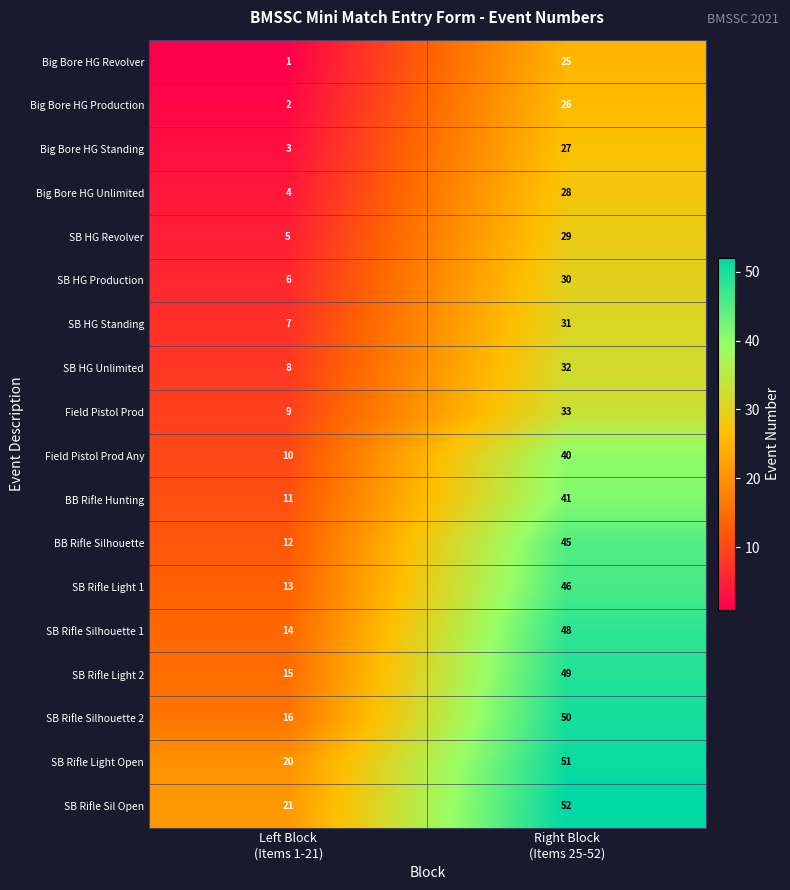

List the series in order of their peak value, highest first.

SB Rifle Sil Open, SB Rifle Light Open, SB Rifle Silhouette 2, SB Rifle Light 2, SB Rifle Silhouette 1, SB Rifle Light 1, BB Rifle Silhouette, BB Rifle Hunting, Field Pistol Prod Any, Field Pistol Prod, SB HG Unlimited, SB HG Standing, SB HG Production, SB HG Revolver, Big Bore HG Unlimited, Big Bore HG Standing, Big Bore HG Production, Big Bore HG Revolver